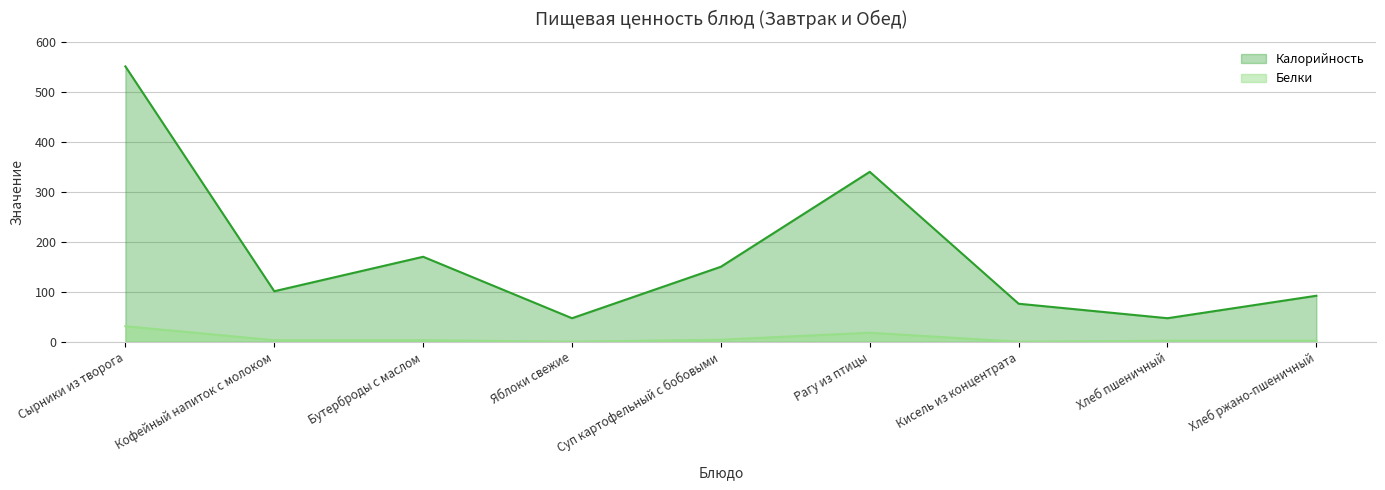

In Белки, how many points are higher than both neighbors (excluding endpoints)?

1